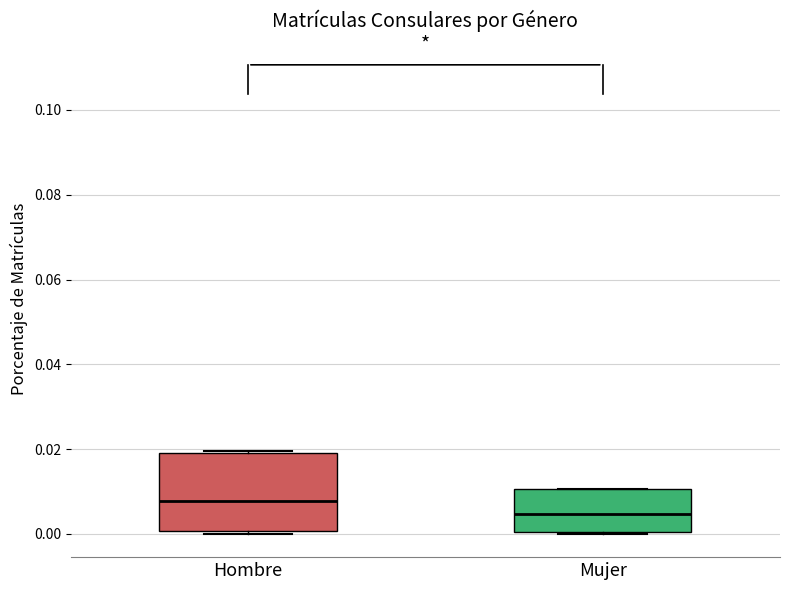

Comparing the boxes themselves (not the whiskers), which one is the tallest?

Hombre